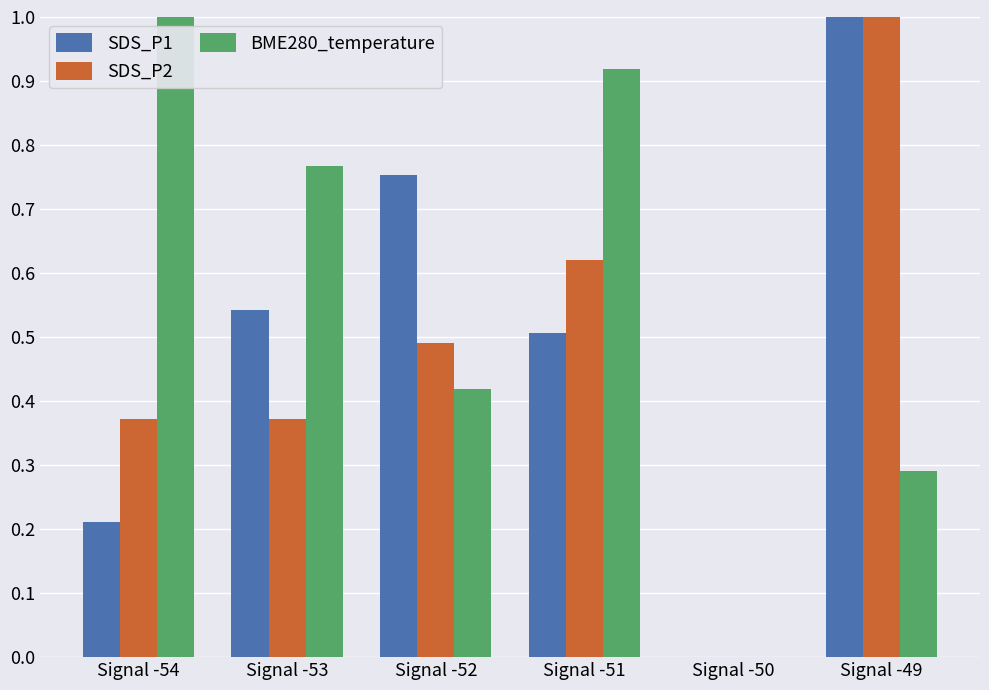

Are the bars horizontal?

No